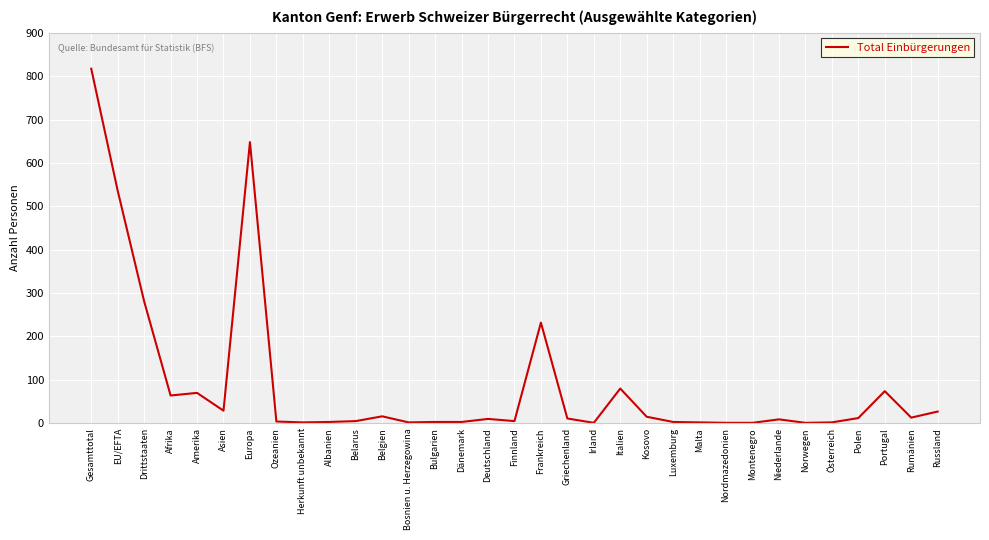

What position from the left is Portugal?

31